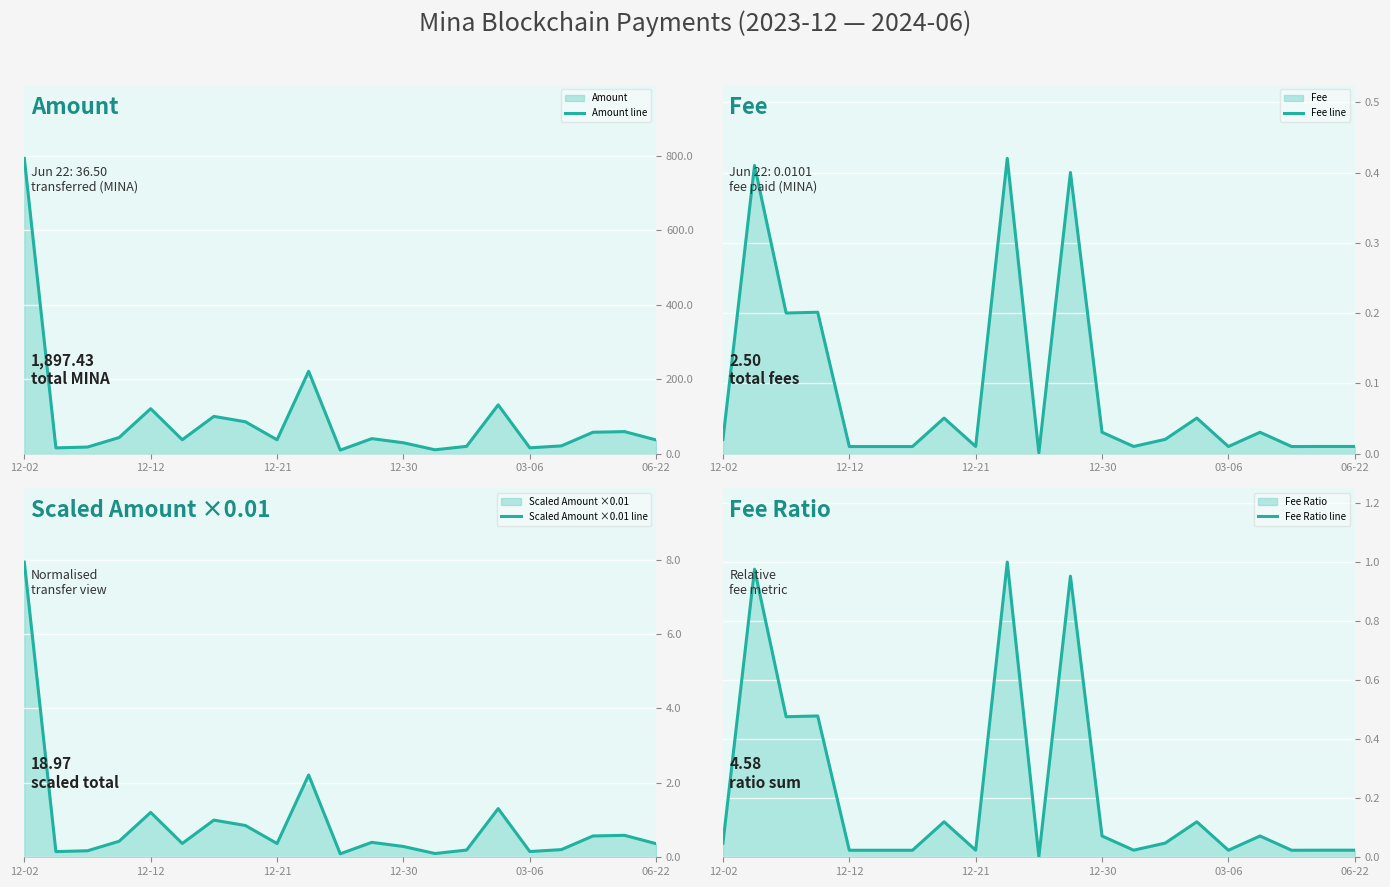

Which series ends up on top after the final intersection of Fee line and Scaled Amount ×0.01 line?

Scaled Amount ×0.01 line